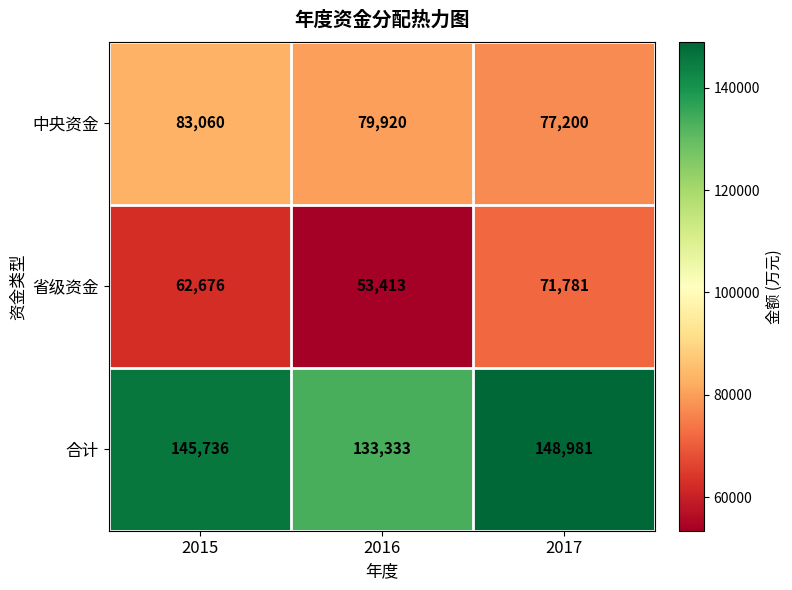

Is the value of 省级资金 at 2015 greater than the value of 合计 at 2017?

No